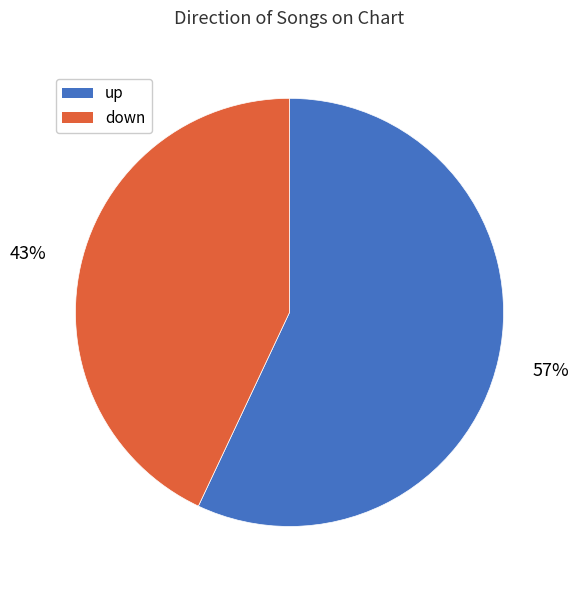

To the nearest percent, what is the average slice percentage?

50%